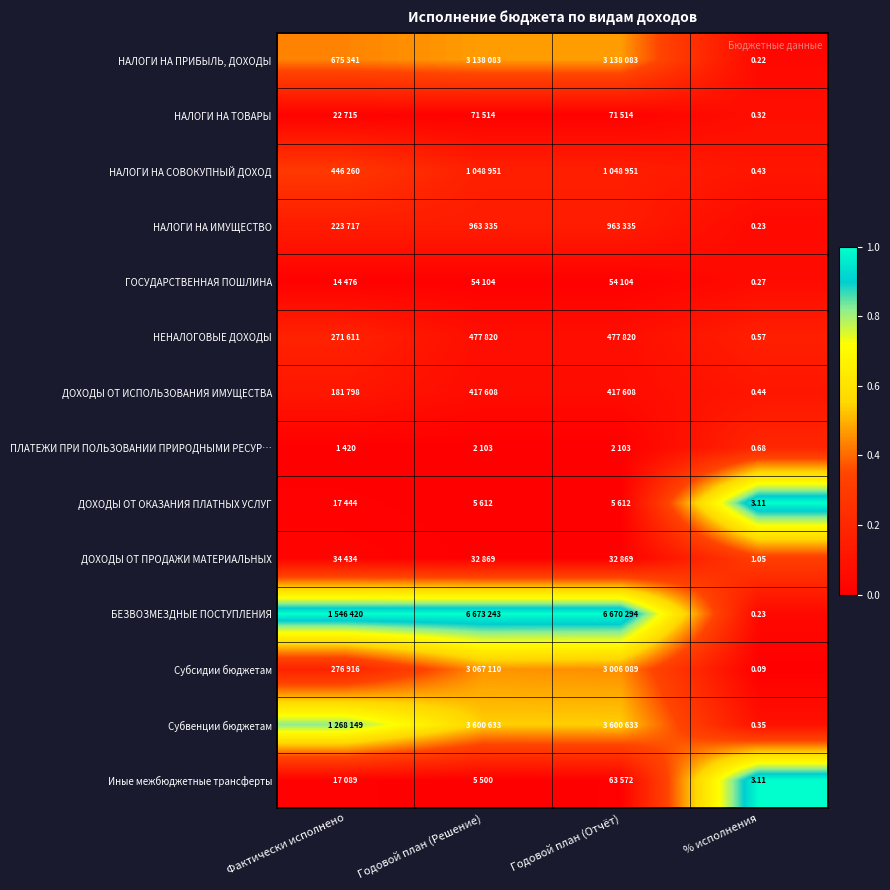

What is the difference between the highest and lowest values at % исполнения?

3.0